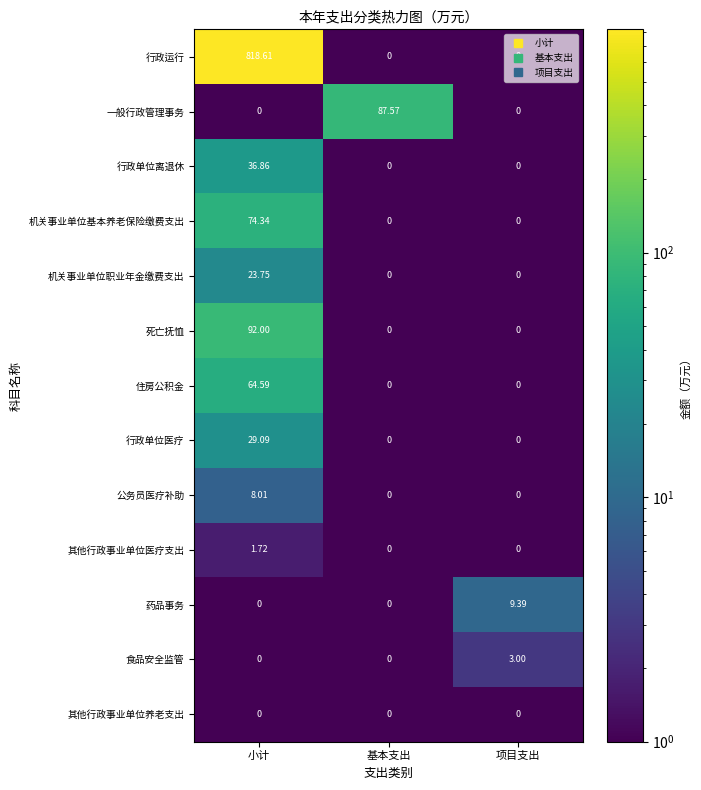

Which series has the largest range (max minus min)?

行政运行